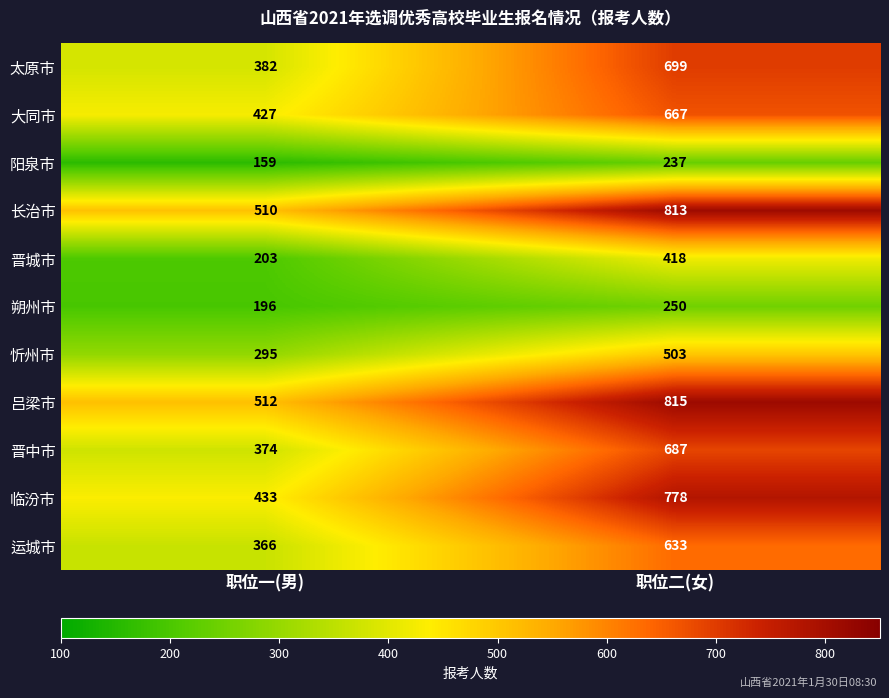

Is the value of 阳泉市 at 职位二(女) greater than the value of 太原市 at 职位一(男)?

No